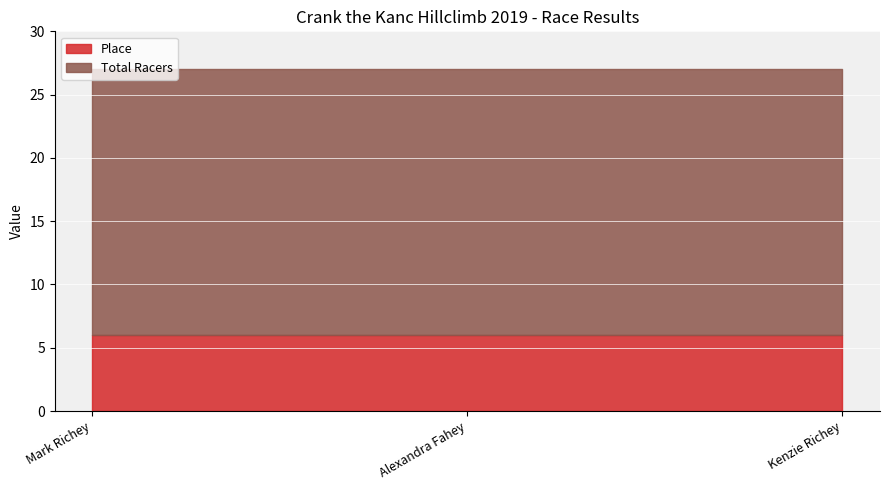

True or false: Total Racers has a value of 21 at Kenzie Richey.

True